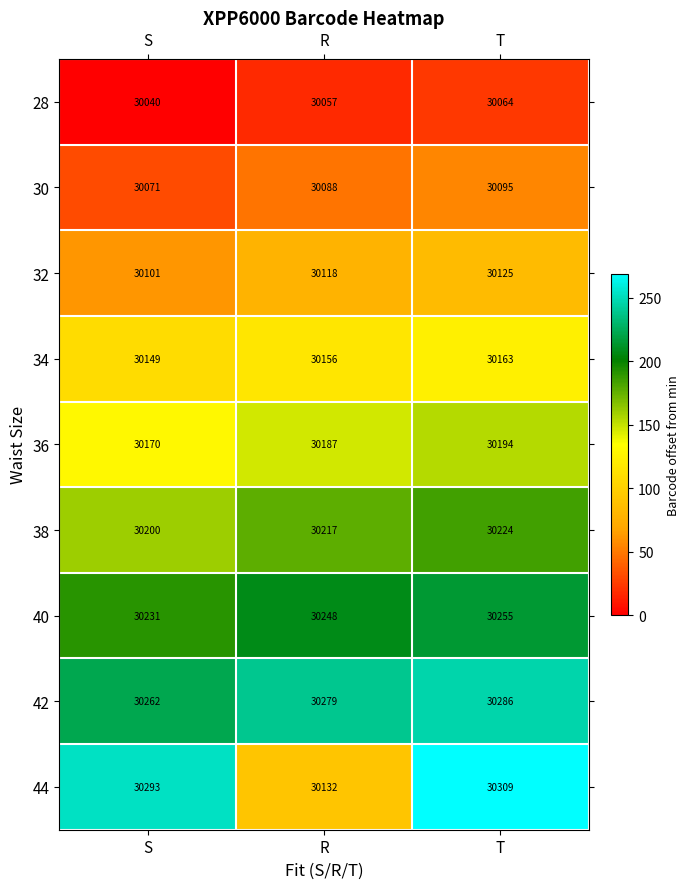

Rank the series at T from highest to lowest value.

44, 42, 40, 38, 36, 34, 32, 30, 28